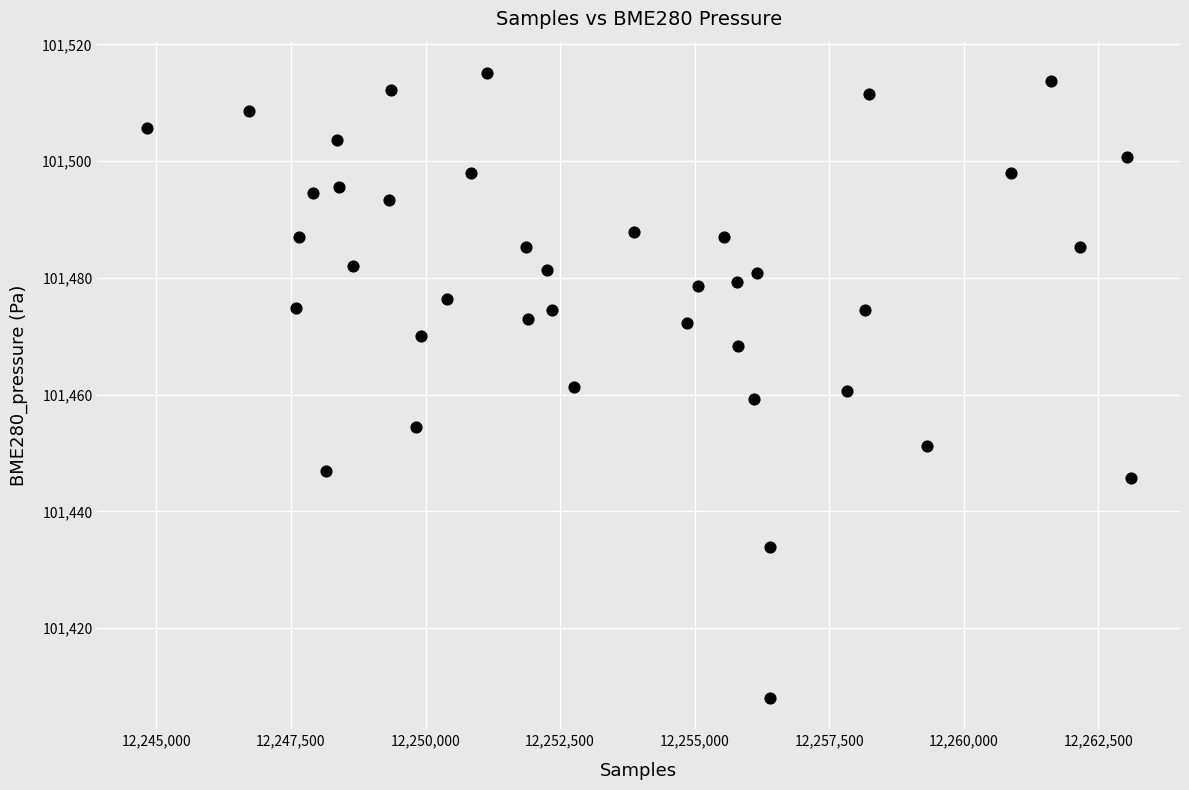

What is the range of X values (max minus min)?

18285.0